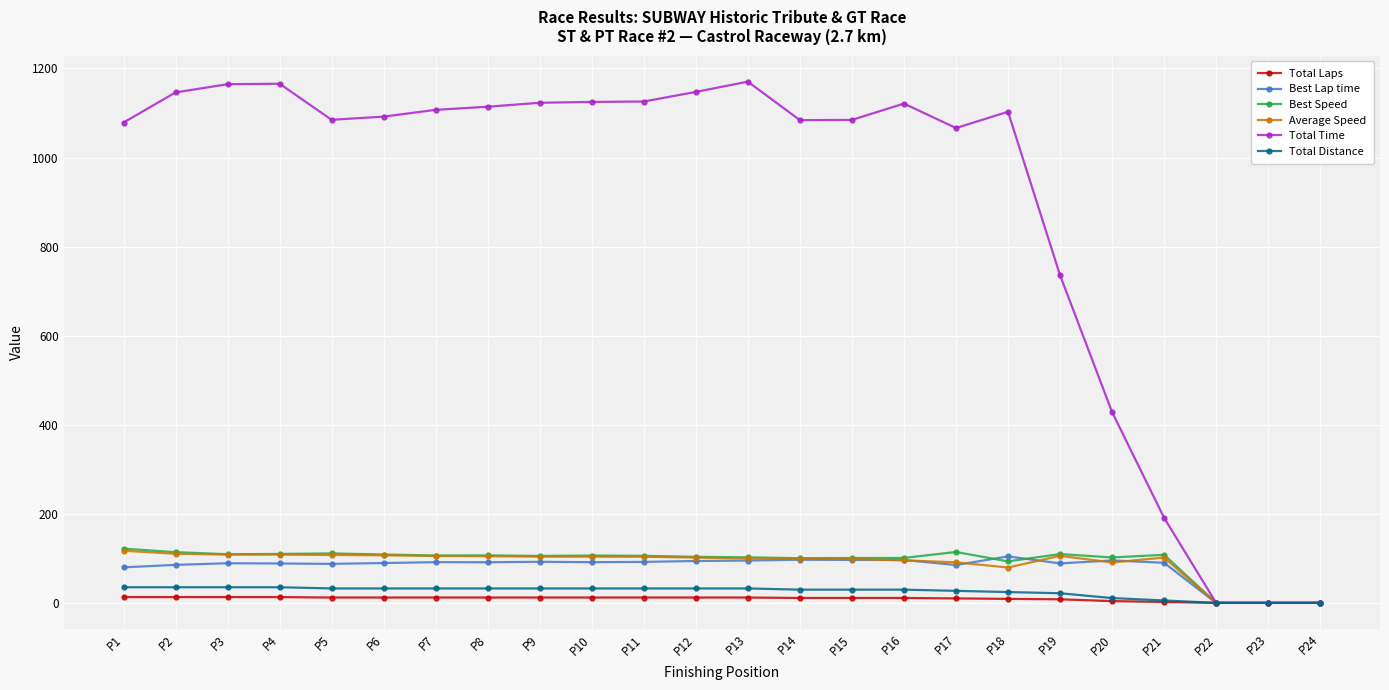

True or false: Best Speed has more than 1 points higher than both neighbors.

True